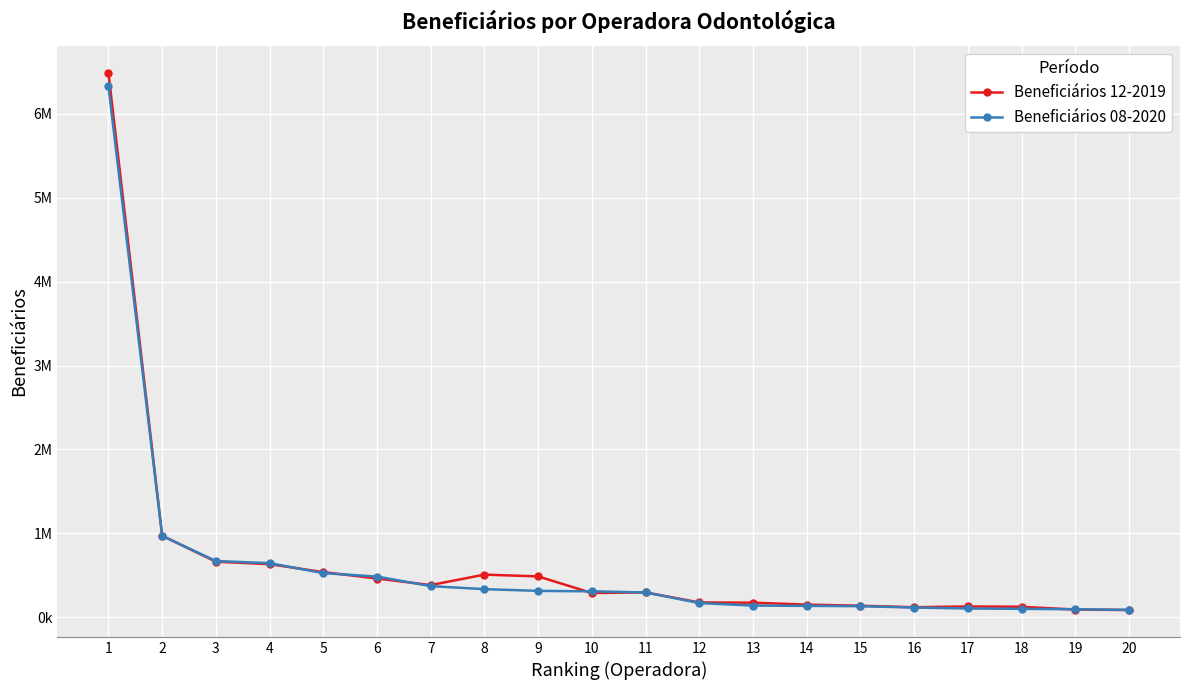

Is this an area chart (filled region under the line)?

No